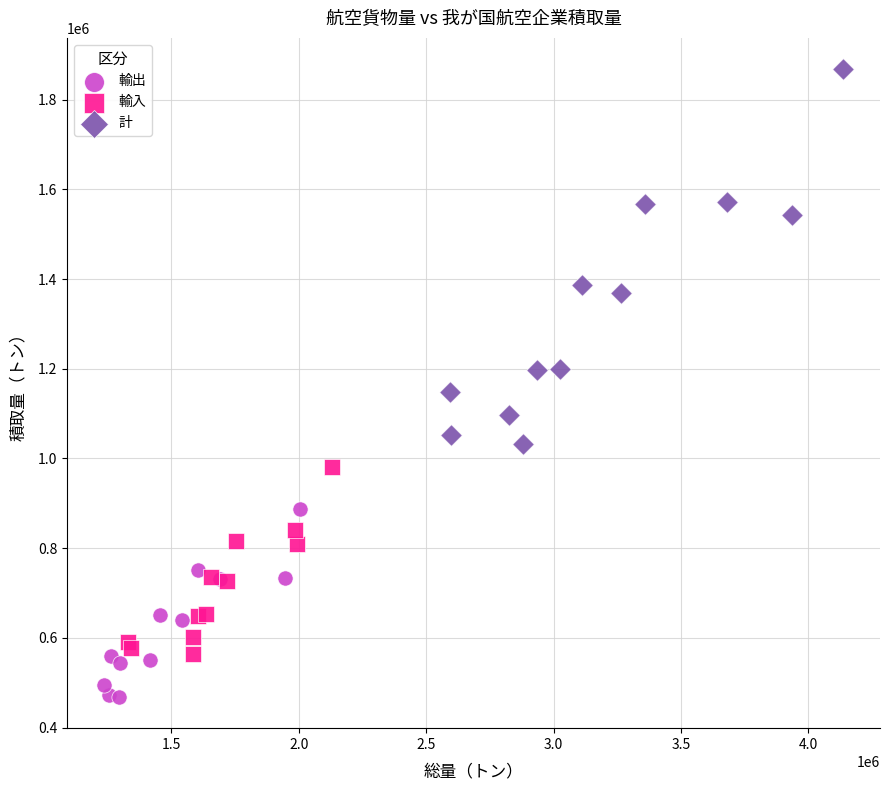

What are all the series names shown in the legend?

輸出, 輸入, 計